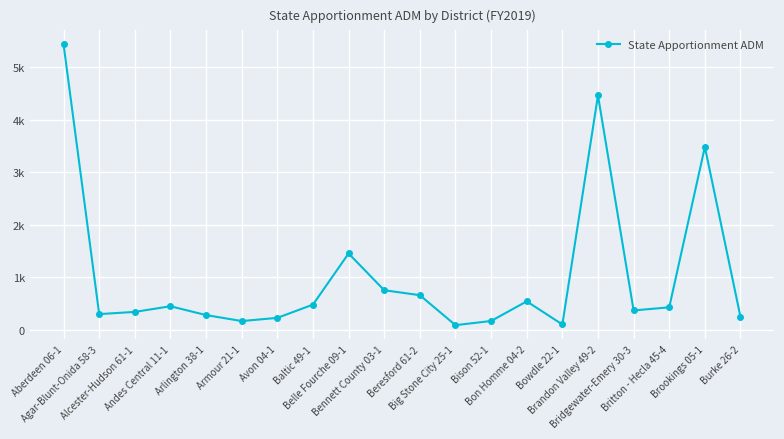

Is this an area chart (filled region under the line)?

No